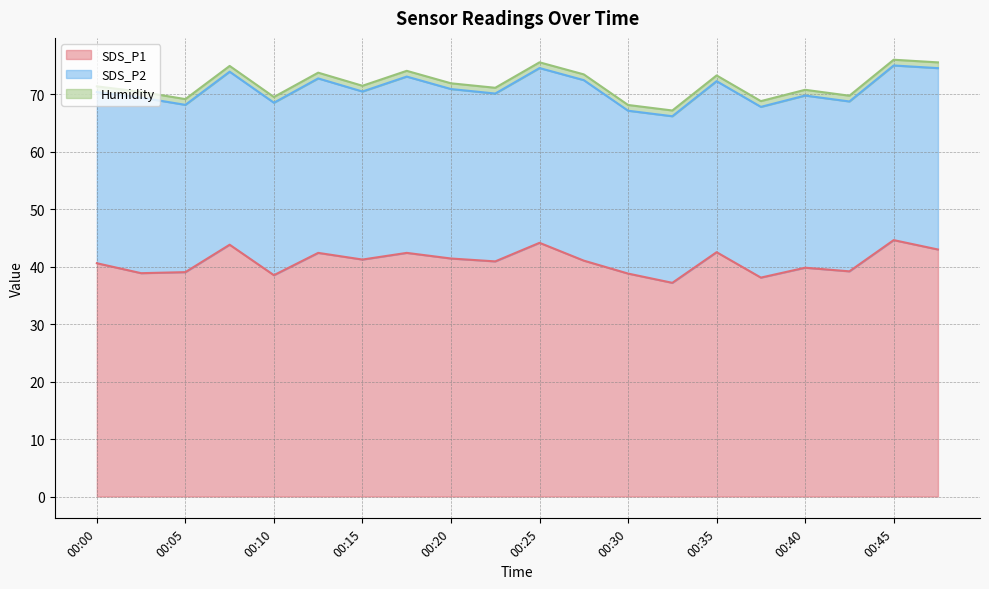

At which category is the sum across all series the highest?

00:45